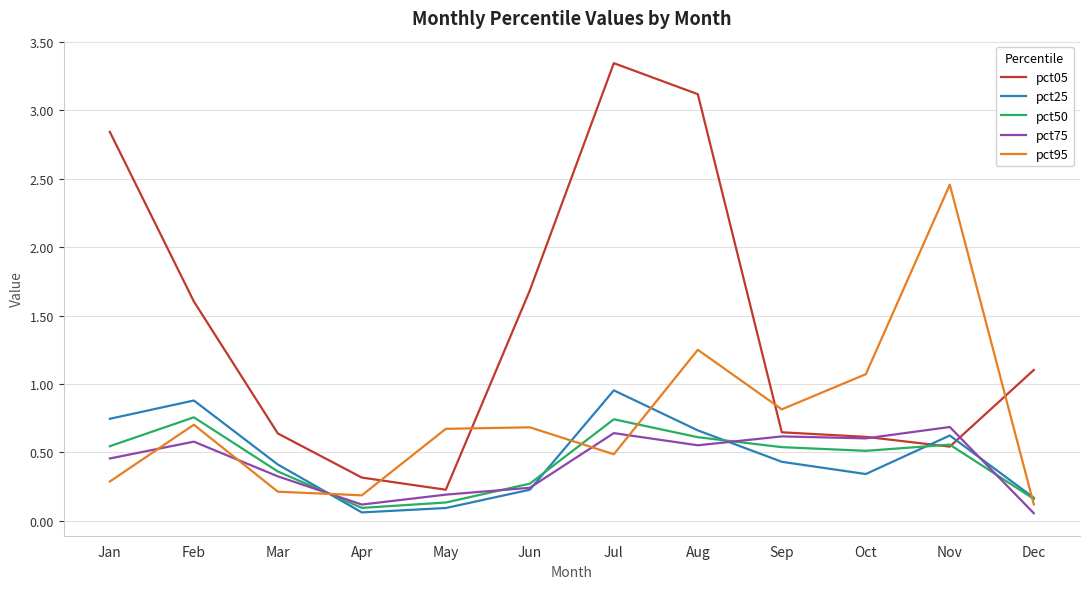

How many interior local peaks does the pct95 series have?

4